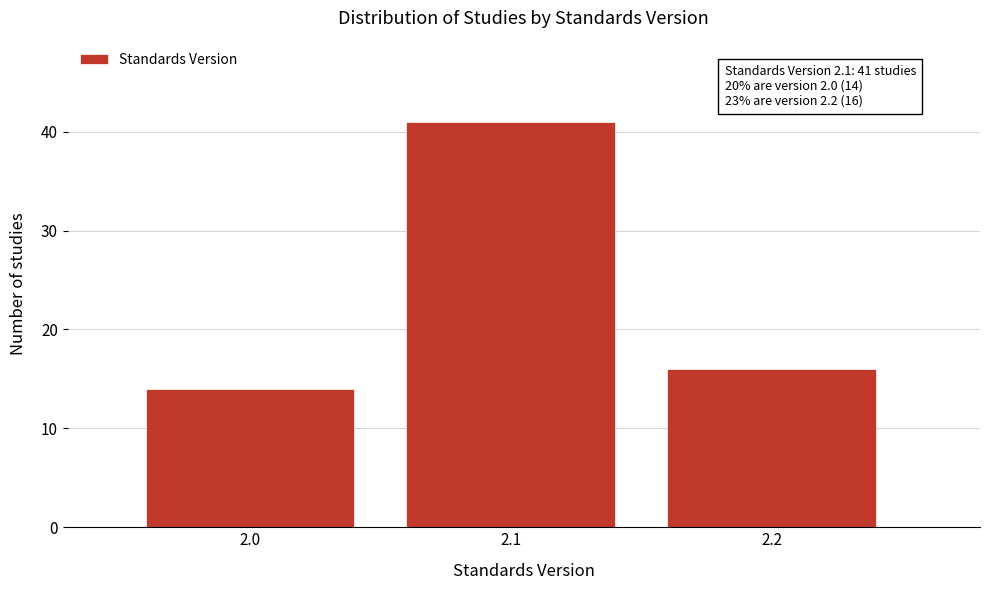

Over which range of the x-axis is the bar tallest?

2.05 to 2.15